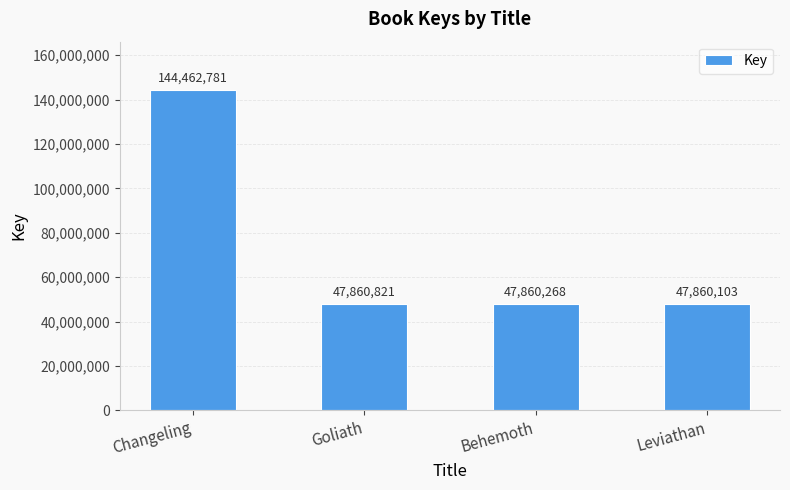

At which label does the data first exceed 47860821?

Changeling